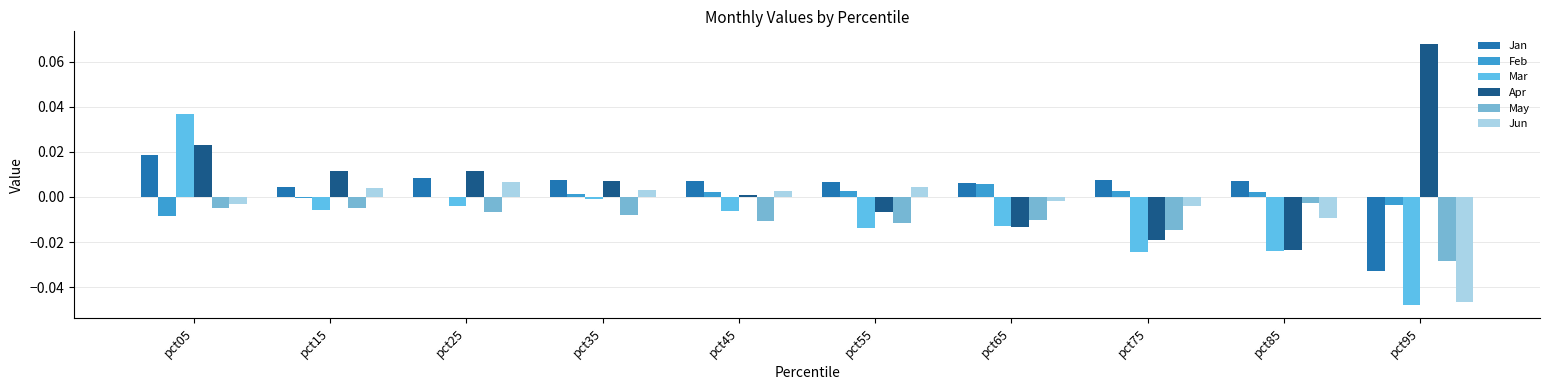

How many data points in Jun are above 0?

5